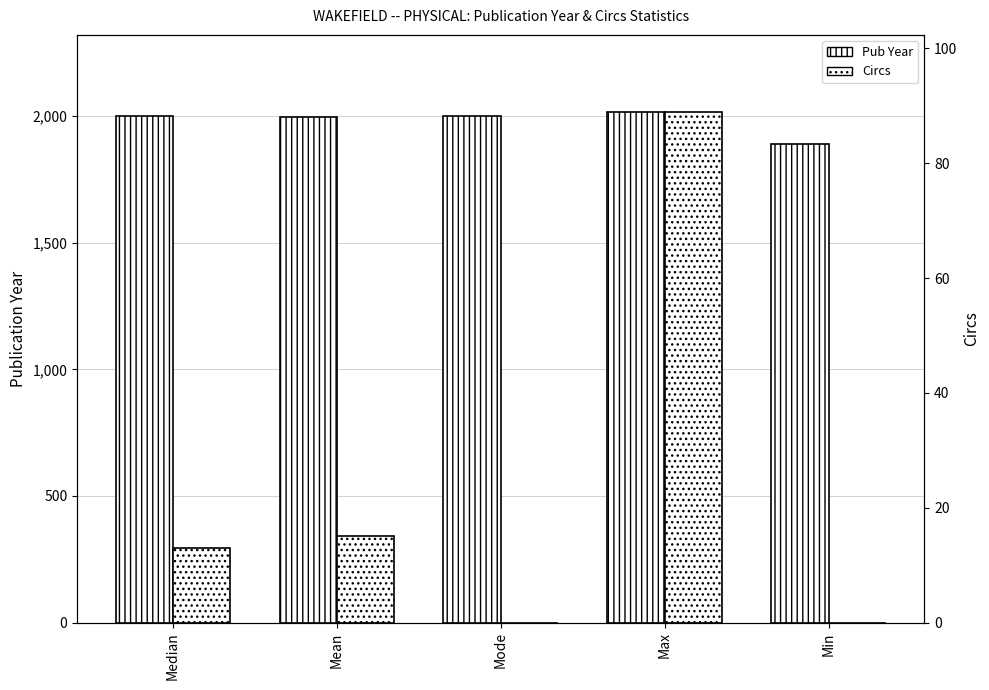

What is the label of the 2nd bar from the right?

Max